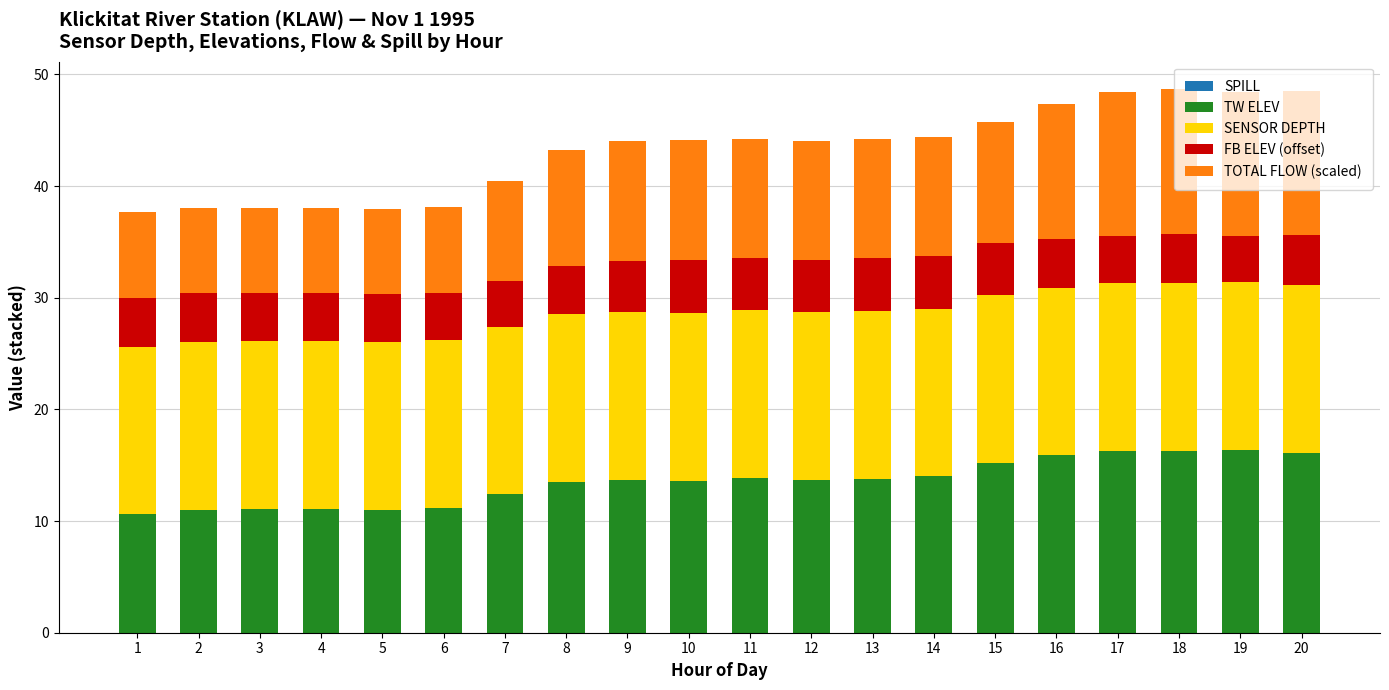

What is the highest value of the TW ELEV series?

16.4